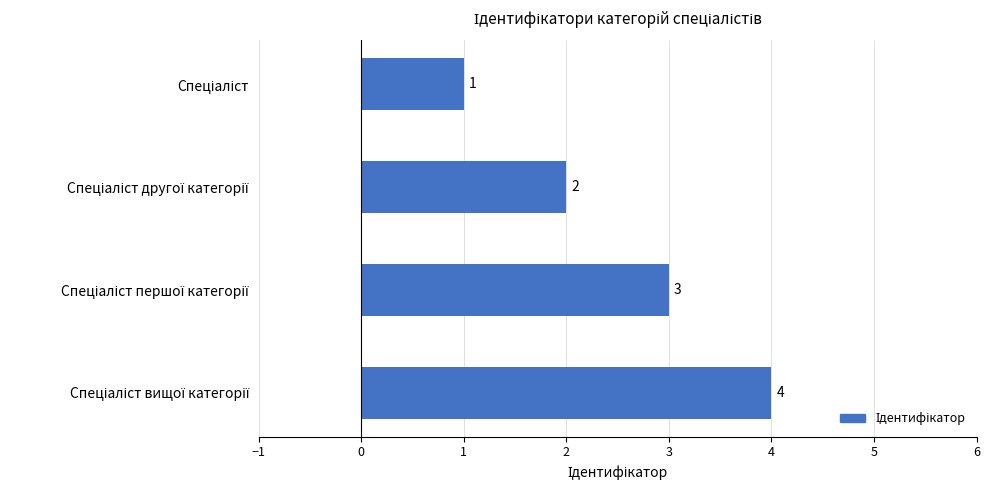

What is the maximum value shown in the chart?

4